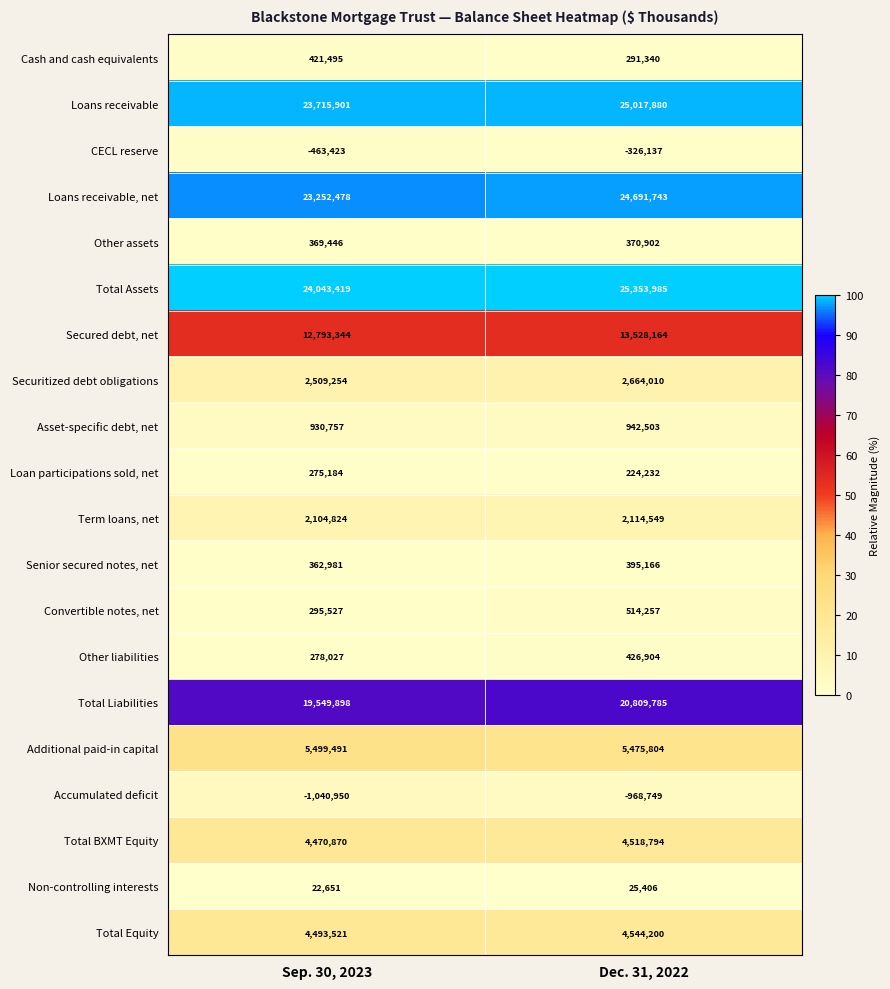

Is it true that Term loans, net equals 2114549 at Dec. 31, 2022?

True